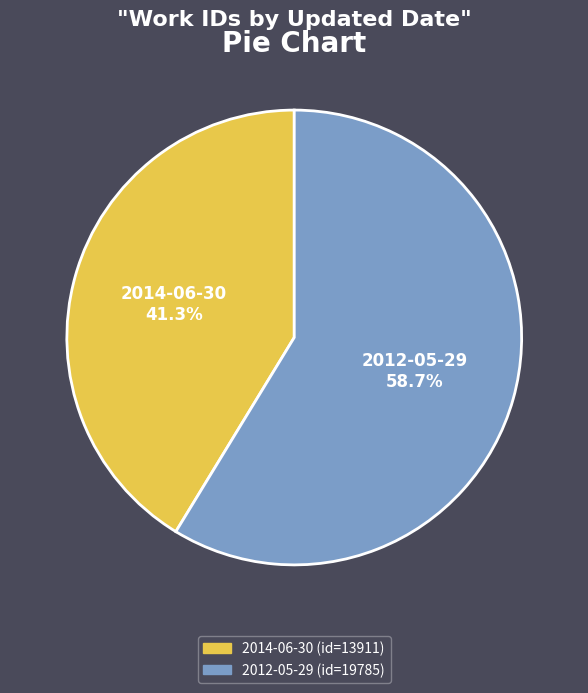

Rank the categories by value from lowest to highest.

2014-06-30, 2012-05-29